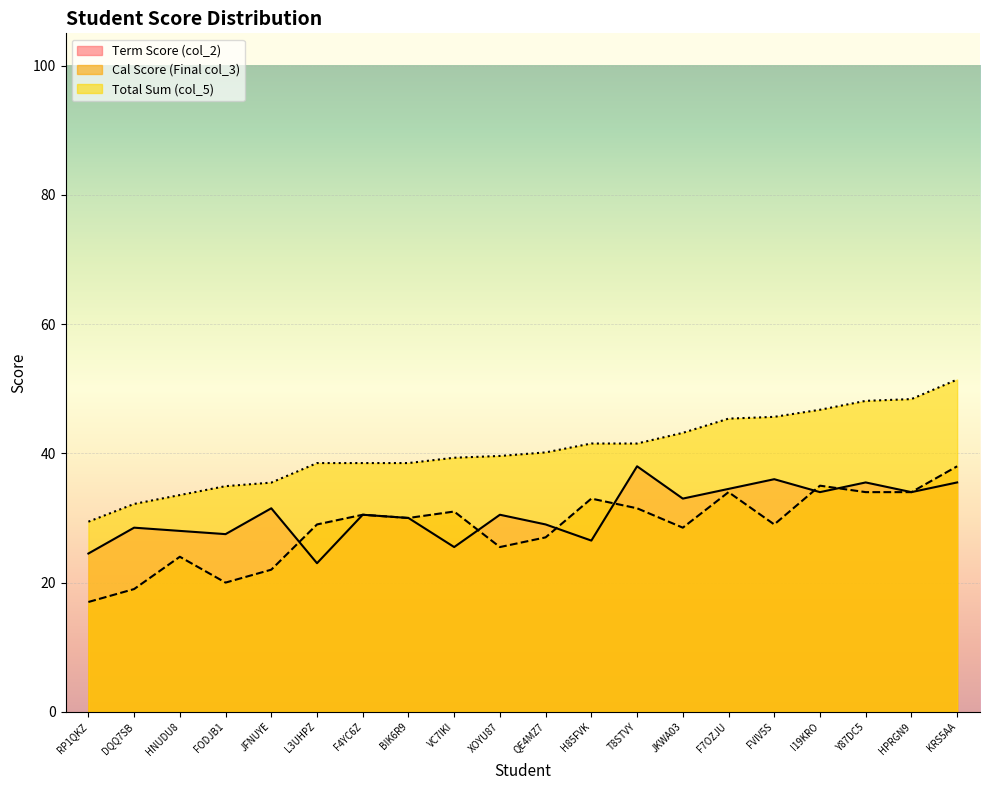

True or false: Term Score (col_2) has more than 2 interior local peaks.

True